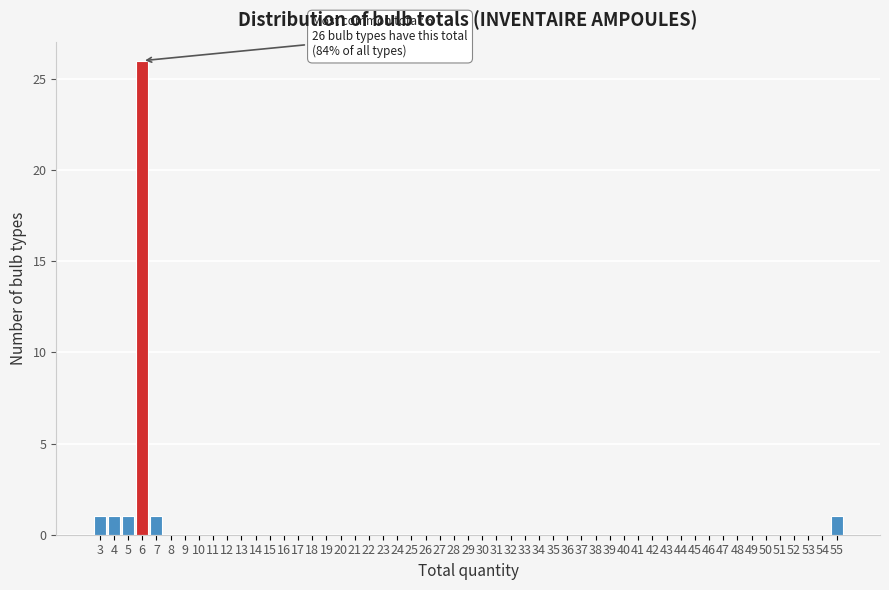

Over which range of the x-axis is the bar tallest?

5.5 to 6.5